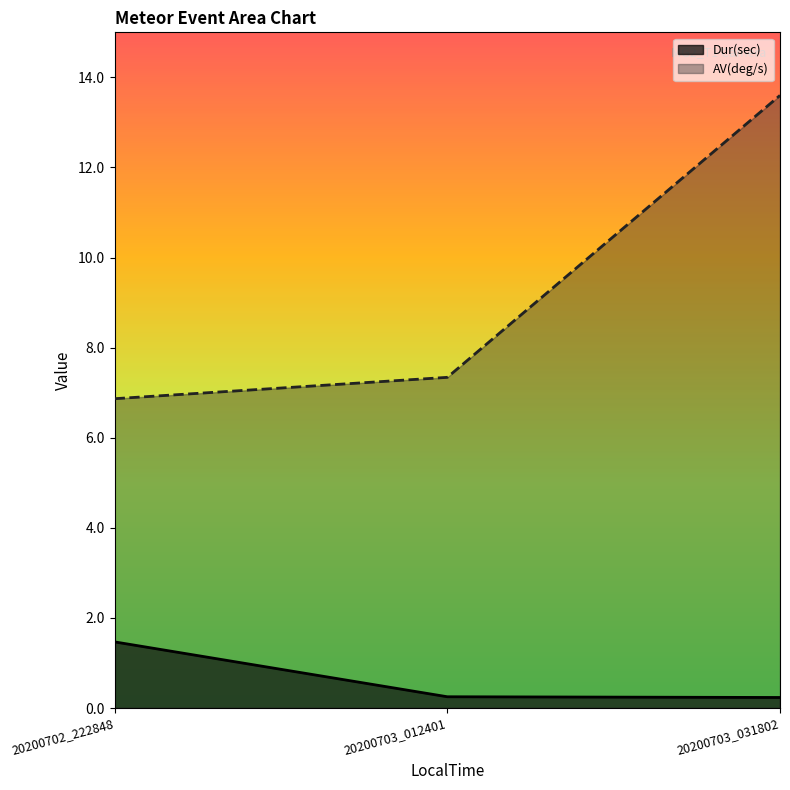

What is the average value of the AV(deg/s) series?

9.3